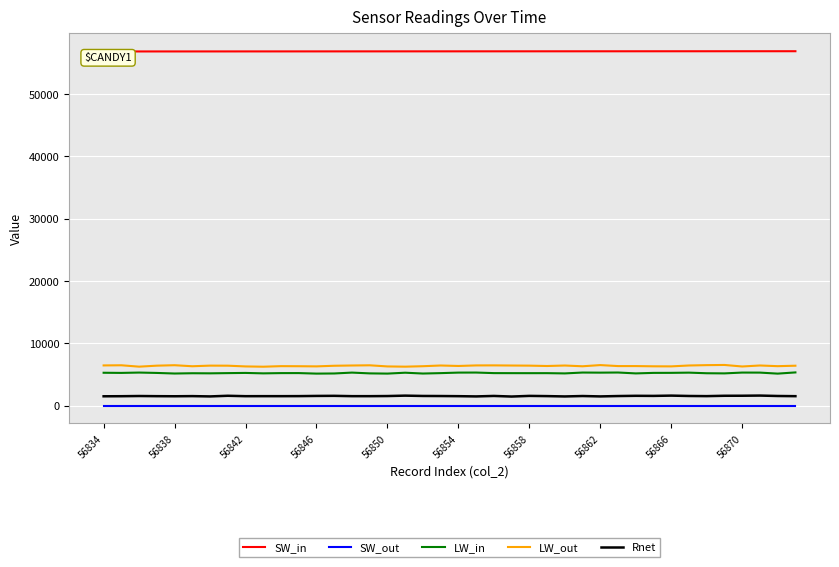

How many categories are shown in the chart?

40